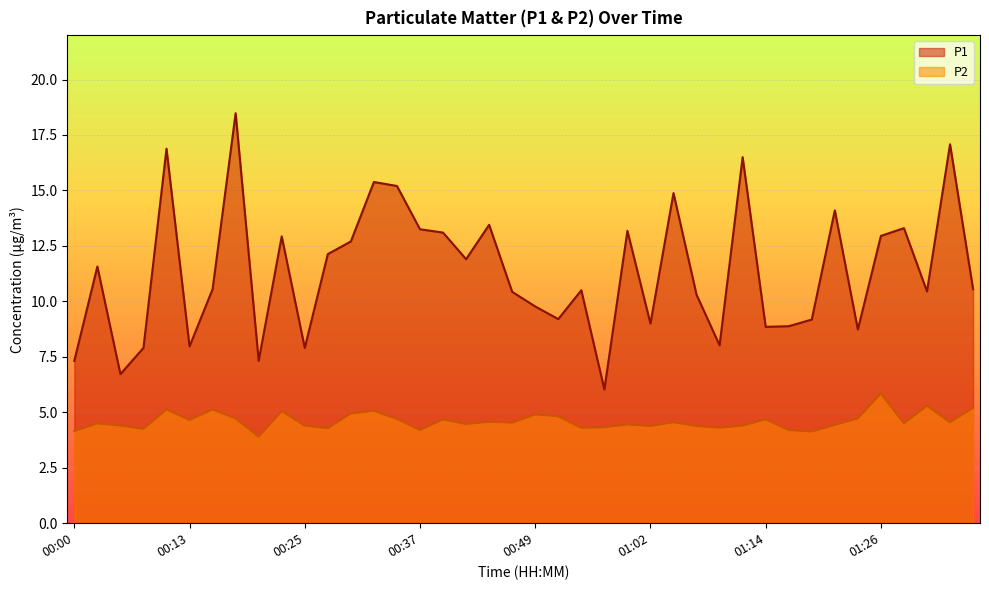

In P2, how many points are higher than both neighbors (excluding endpoints)?

13